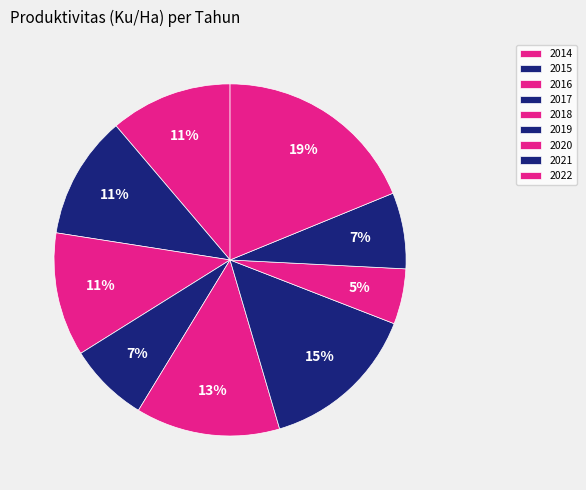

Approximately how many times larger is the value at 2018 compared to 2015?

1.2